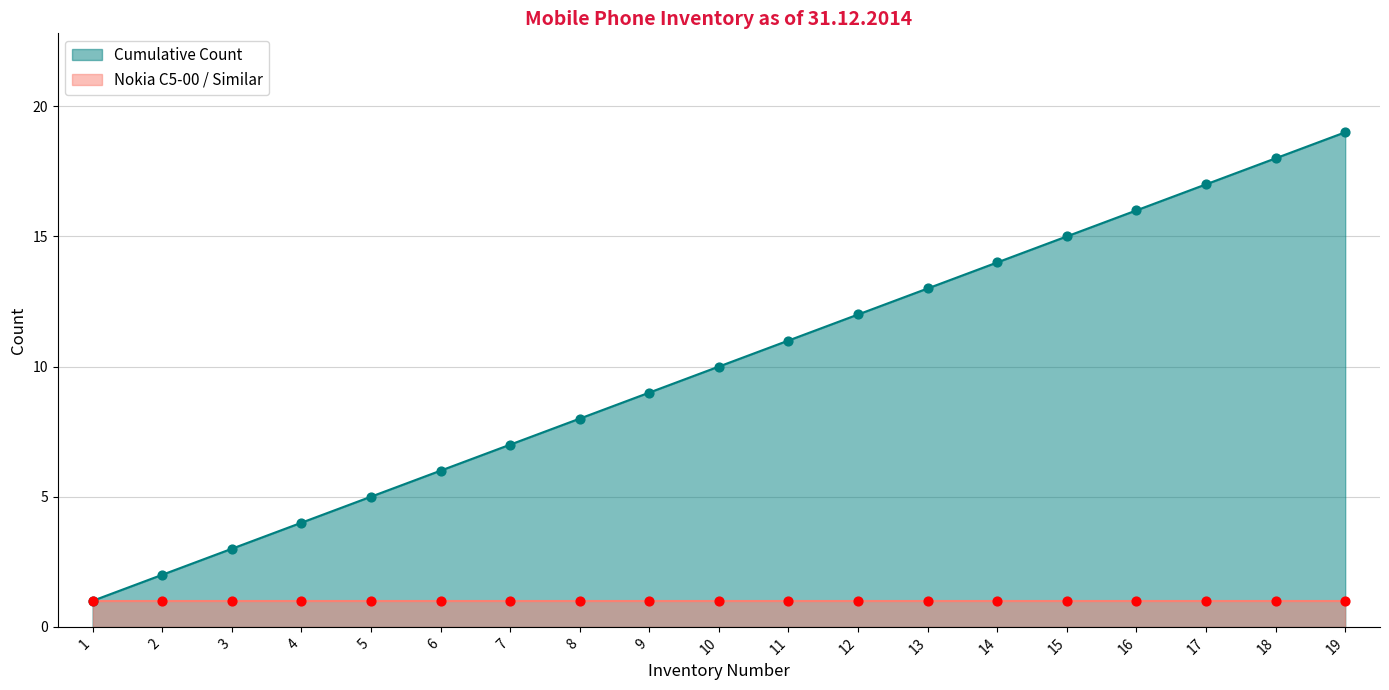

What is the change in value from 7 to 17?

+10